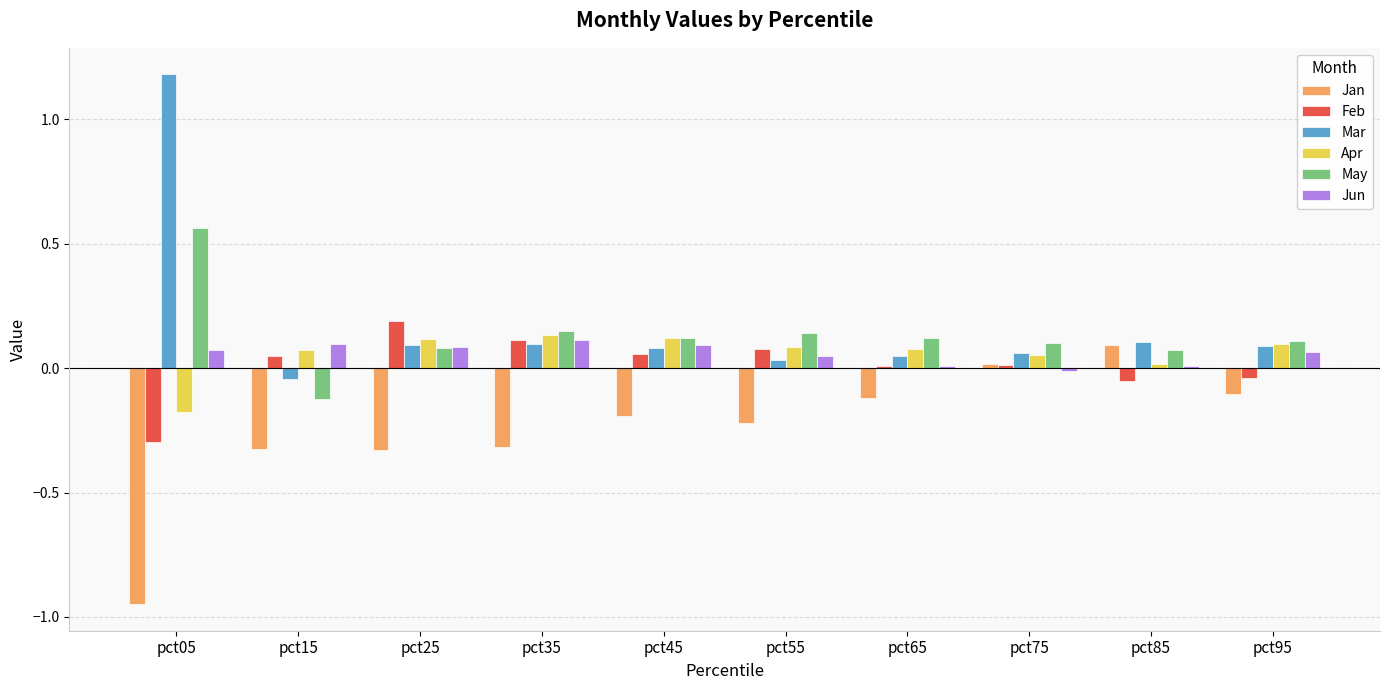

What is the maximum value for Mar?

1.2